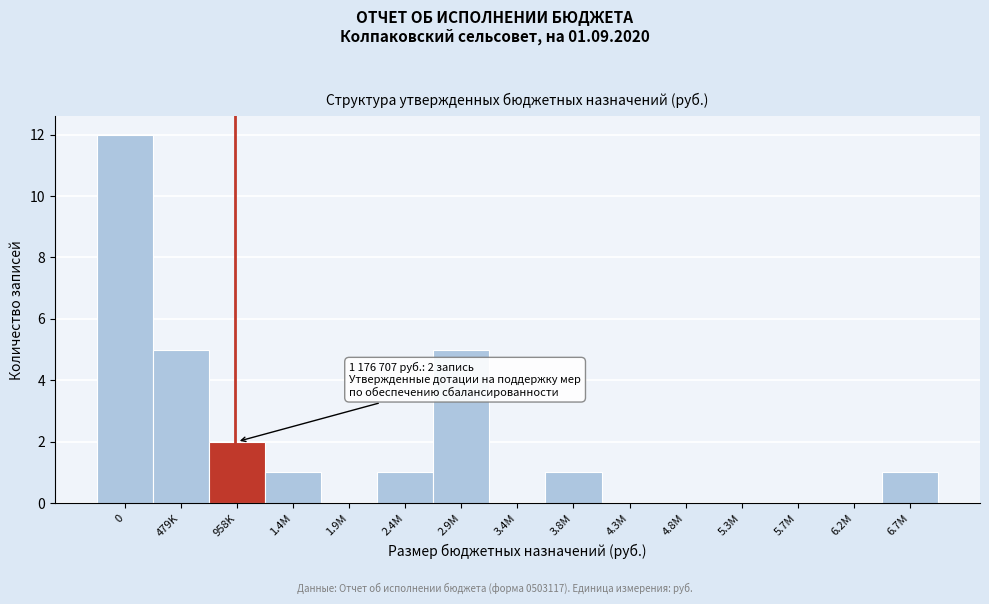

Reading left to right, transcribe all the data shown in this chart.

0=12	479K=5	958K=2	1.4M=1	1.9M=0	2.4M=1	2.9M=5	3.4M=0	3.8M=1	4.3M=0	4.8M=0	5.3M=0	5.7M=0	6.2M=0	6.7M=1